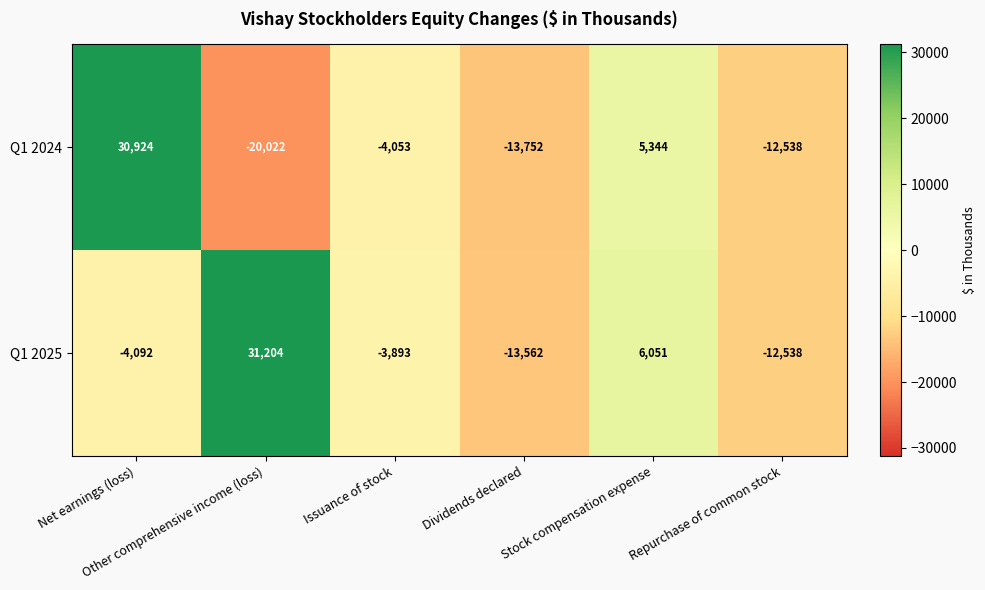

Which label corresponds to the largest value in the chart?

Other comprehensive income (loss)